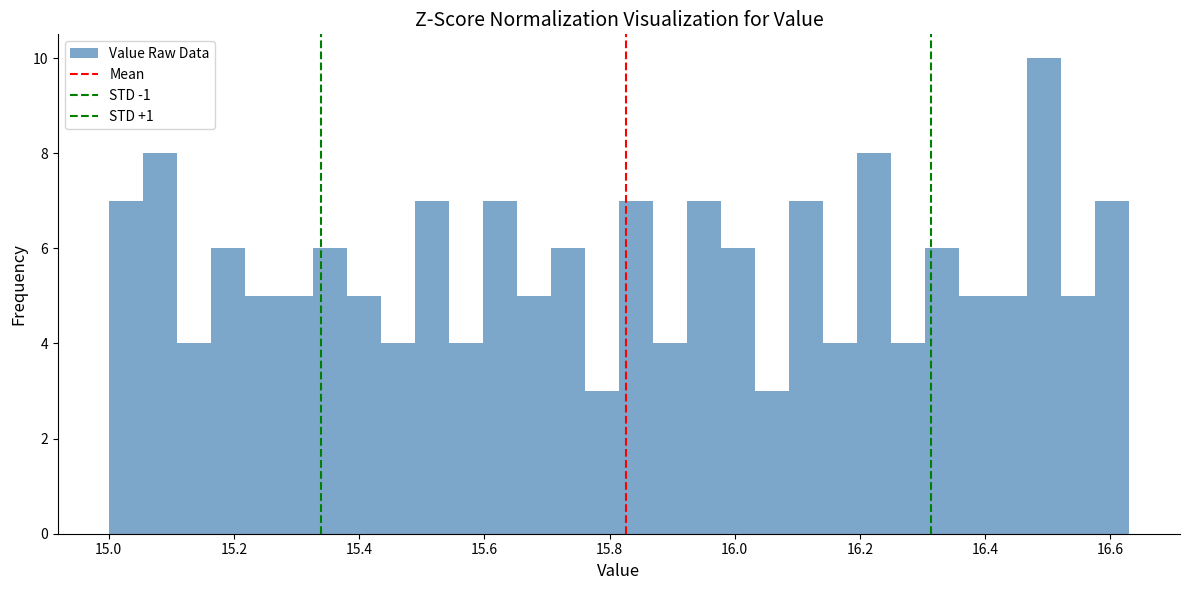

Read against the x-axis, roughly where is the centre of the tallest bar?

16.50